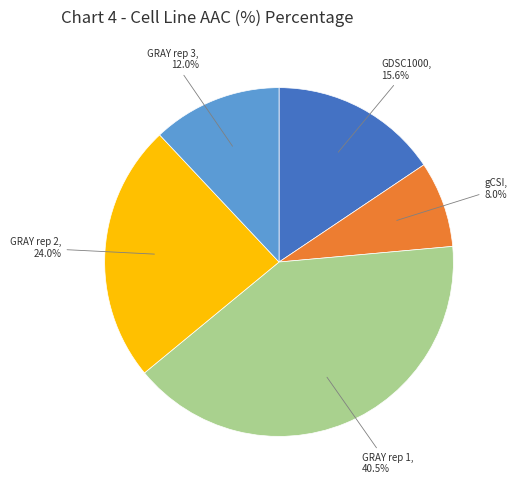

To the nearest percent, what is the average slice percentage?

20%